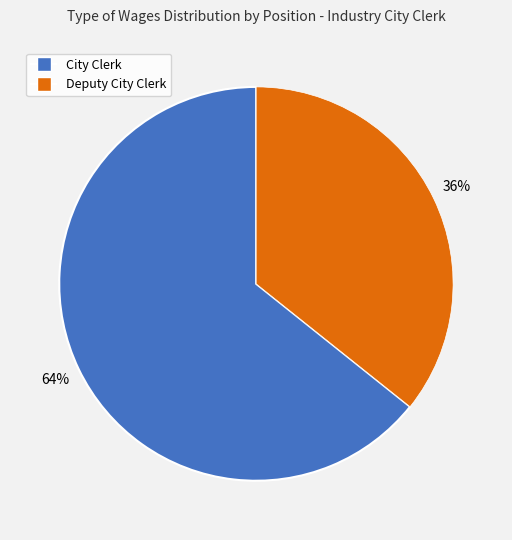

To the nearest percent, what is the average slice percentage?

50%